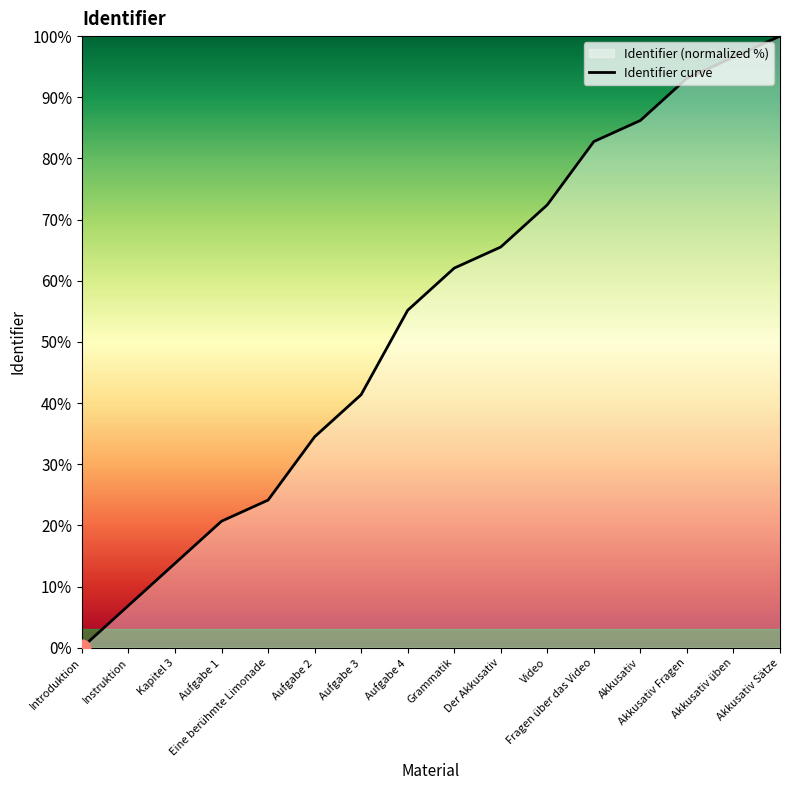

Is it true that the value at Aufgabe 4 is 55.2?

True